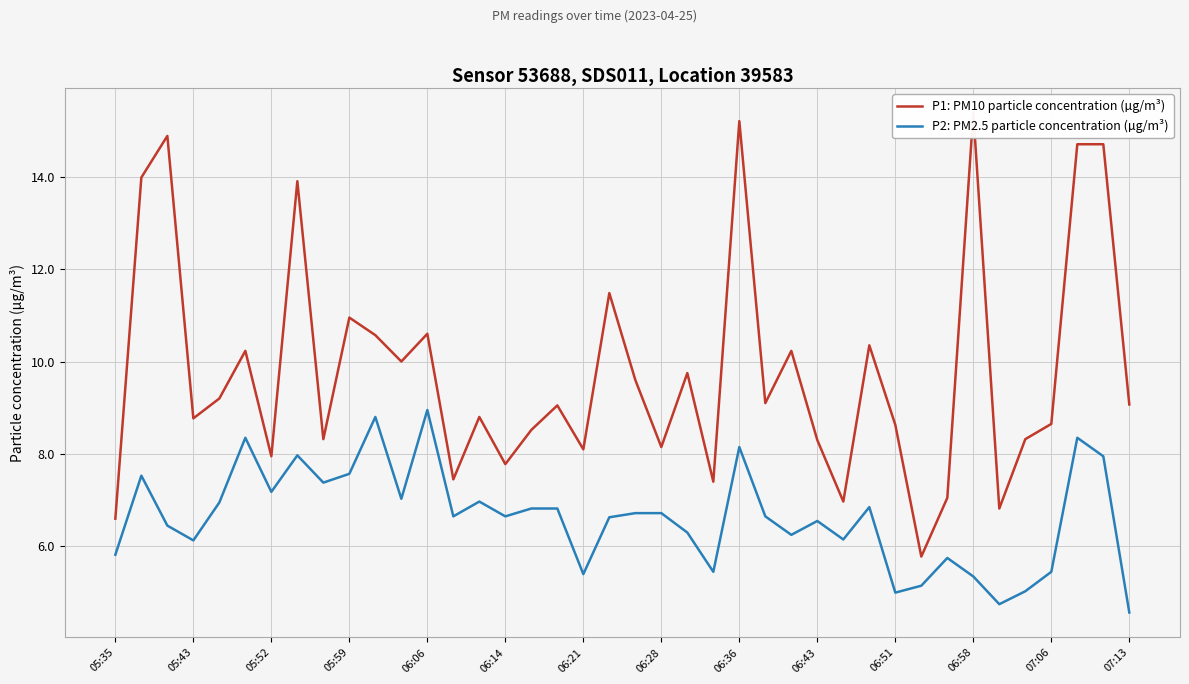

Which series has the largest total across all categories?

P1: PM10 particle concentration (µg/m³)